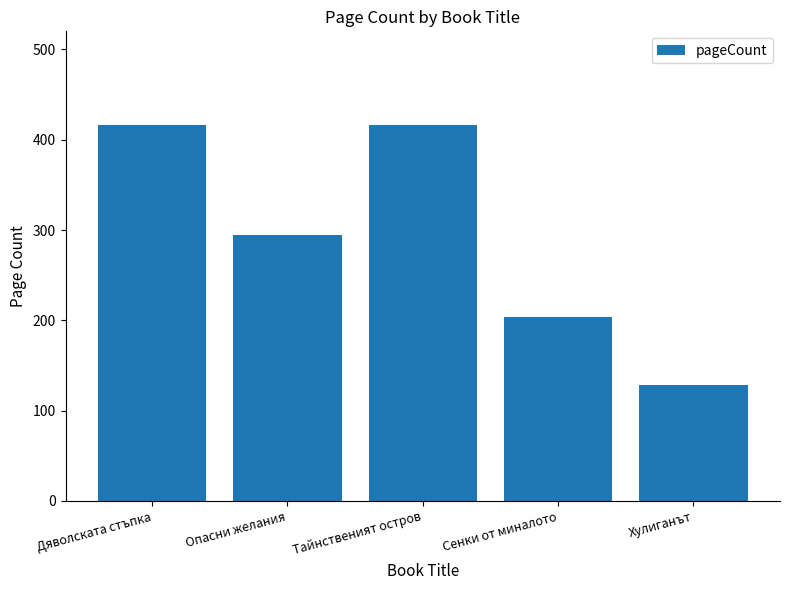

Reading left to right, list all the values displayed in this chart.

416	294	416	204	128